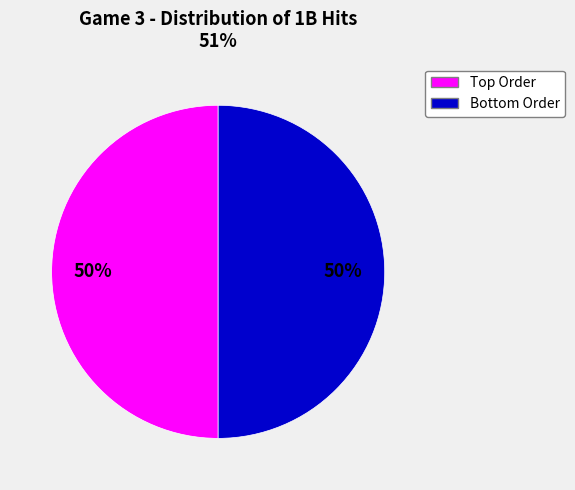

To the nearest percent, what is the average slice percentage?

50%